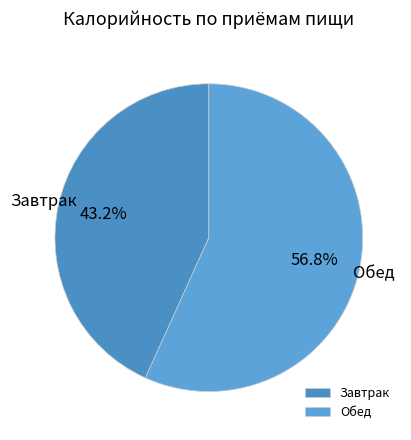

True or false: Завтрак accounts for 43% of the total.

True